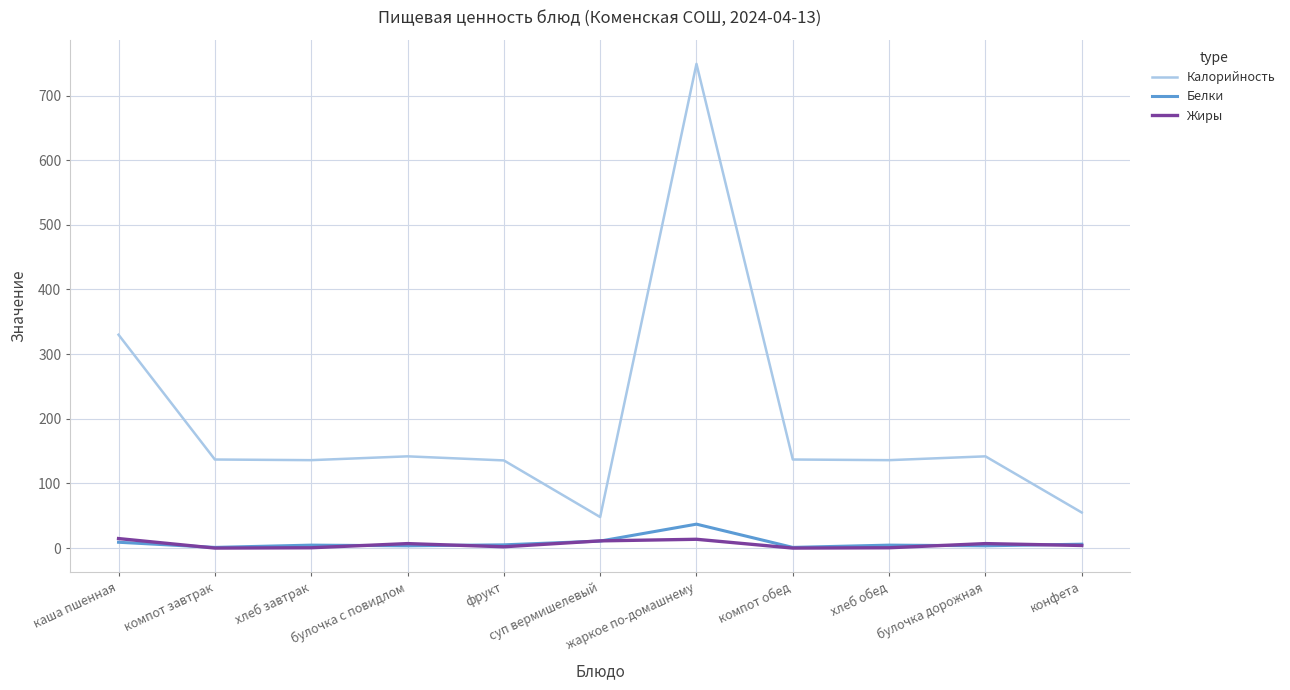

True or false: Жиры and Калорийность cross at least once.

False